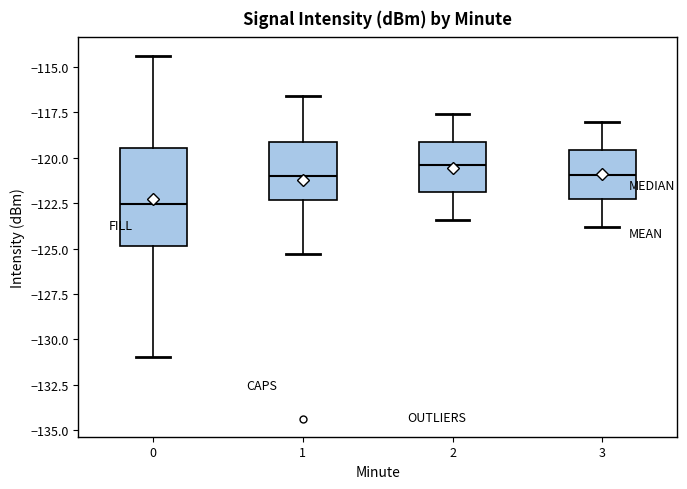

Reading left to right, transcribe this box plot: for each box, give where its median line is, the range the box spans, and where its two whiskers end, as read against the y-axis. The values are not printed on the chart, so give them approximately, as read against the axis.

0: median -122.5, box -125.0 to -119.5, whiskers -131.0 to -114.5
1: median -121.0, box -122.5 to -119.0, whiskers -125.5 to -116.5
2: median -120.5, box -122.0 to -119.0, whiskers -123.5 to -117.5
3: median -121.0, box -122.5 to -119.5, whiskers -124.0 to -118.0